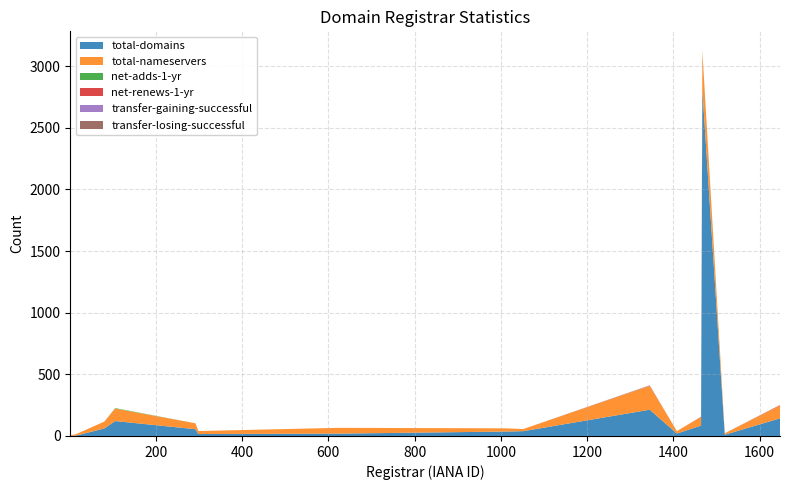

Reading left to right, what are all the values shown in this chart?

total-domains: Network Solutions LLC=2	COREhub S.R.L.=3	Gandi SAS=61	Ascio Technologies=121	MarkMonitor=55	CSC Corporate Domains=16	Name.com LLC=19	101domain GRS=36	EuroDNS S.A.=39	Key-Systems LLC=213	united-domains AG=20	NameWeb bvba=84	Register NV=2814	NETIM=10	Hosting Concepts B.V.=143
total-nameservers: Network Solutions LLC=4	COREhub S.R.L.=11	Gandi SAS=56	Ascio Technologies=101	MarkMonitor=48	CSC Corporate Domains=24	Name.com LLC=47	101domain GRS=26	EuroDNS S.A.=17	Key-Systems LLC=194	united-domains AG=19	NameWeb bvba=71	Register NV=306	NETIM=11	Hosting Concepts B.V.=104
net-adds-1-yr: Network Solutions LLC=0	COREhub S.R.L.=0	Gandi SAS=0	Ascio Technologies=4	MarkMonitor=0	CSC Corporate Domains=0	Name.com LLC=0	101domain GRS=0	EuroDNS S.A.=0	Key-Systems LLC=0	united-domains AG=0	NameWeb bvba=0	Register NV=5	NETIM=1	Hosting Concepts B.V.=0
net-renews-1-yr: Network Solutions LLC=0	COREhub S.R.L.=0	Gandi SAS=0	Ascio Technologies=0	MarkMonitor=0	CSC Corporate Domains=0	Name.com LLC=0	101domain GRS=0	EuroDNS S.A.=0	Key-Systems LLC=1	united-domains AG=0	NameWeb bvba=1	Register NV=1	NETIM=0	Hosting Concepts B.V.=4
transfer-gaining-successful: Network Solutions LLC=0	COREhub S.R.L.=0	Gandi SAS=0	Ascio Technologies=0	MarkMonitor=0	CSC Corporate Domains=0	Name.com LLC=0	101domain GRS=0	EuroDNS S.A.=0	Key-Systems LLC=1	united-domains AG=0	NameWeb bvba=1	Register NV=0	NETIM=0	Hosting Concepts B.V.=0
transfer-losing-successful: Network Solutions LLC=0	COREhub S.R.L.=0	Gandi SAS=0	Ascio Technologies=0	MarkMonitor=0	CSC Corporate Domains=0	Name.com LLC=0	101domain GRS=0	EuroDNS S.A.=0	Key-Systems LLC=2	united-domains AG=0	NameWeb bvba=0	Register NV=1	NETIM=0	Hosting Concepts B.V.=0